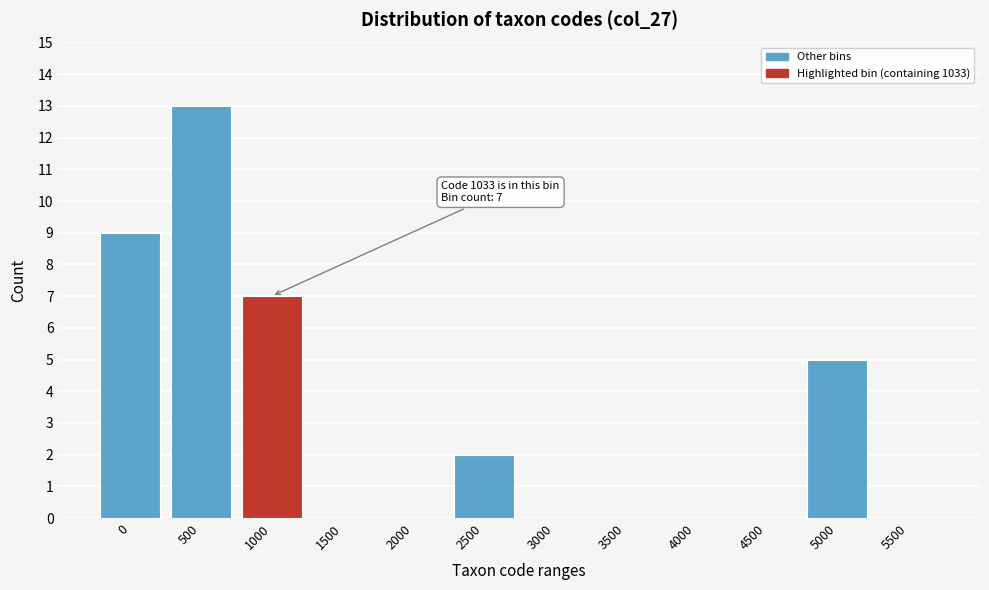

Reading right to left, extract all data points from this chart.

5500=0	5000=5	4500=0	4000=0	3500=0	3000=0	2500=2	2000=0	1500=0	1000=7	500=13	0=9